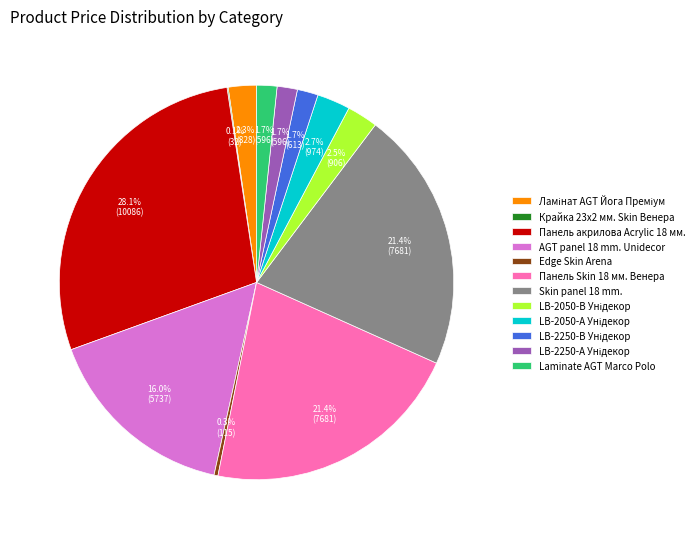

Which slice is the largest?

Панель акрилова Acrylic 18 мм.